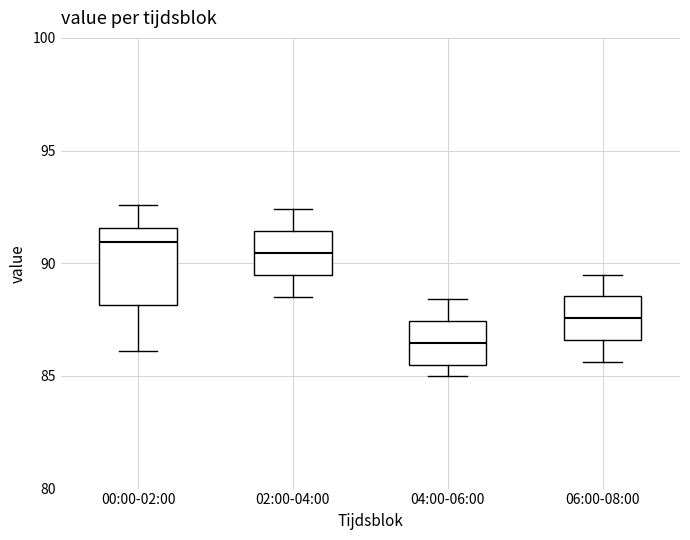

Reading left to right, transcribe this box plot: for each box, give where its median line is, the range the box spans, and where its two whiskers end, as read against the y-axis. The values are not printed on the chart, so give them approximately, as read against the axis.

00:00-02:00: median 91.0, box 88.0 to 91.5, whiskers 86.0 to 92.5
02:00-04:00: median 90.5, box 89.5 to 91.5, whiskers 88.5 to 92.5
04:00-06:00: median 86.5, box 85.5 to 87.5, whiskers 85.0 to 88.5
06:00-08:00: median 87.5, box 86.5 to 88.5, whiskers 85.5 to 89.5